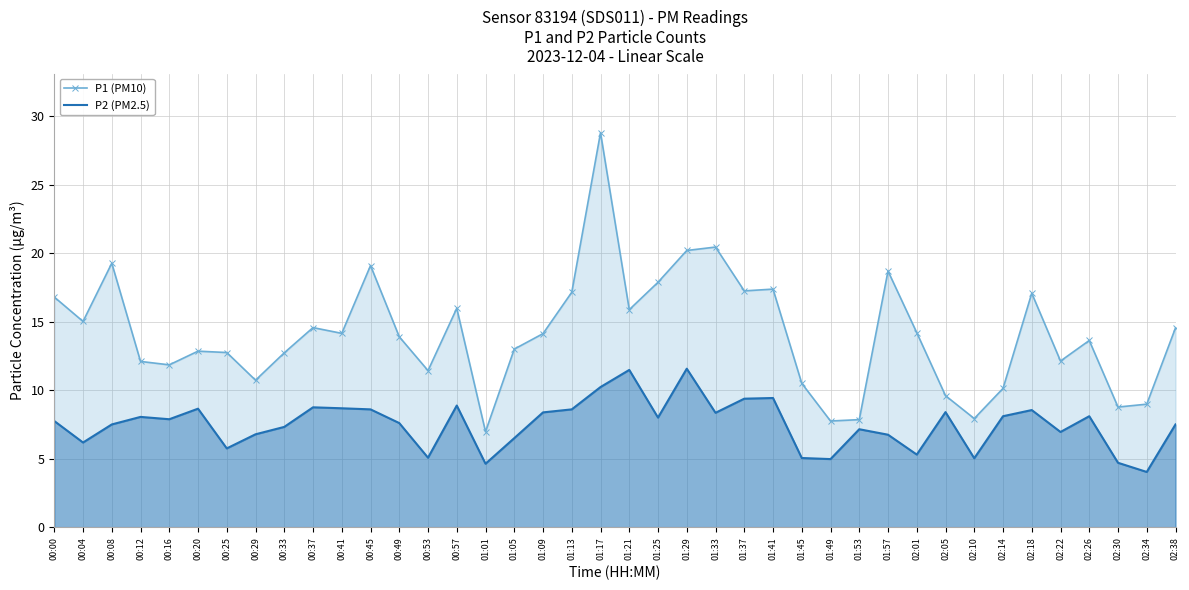

Reading left to right, what are all the values shown in this chart?

P1 (PM10): 00:00=16.8	00:04=15.0	00:08=19.3	00:12=12.1	00:16=11.8	00:20=12.8	00:25=12.8	00:29=10.7	00:33=12.7	00:37=14.6	00:41=14.2	00:45=19.1	00:49=13.9	00:53=11.4	00:57=16.0	01:01=7.0	01:05=13.0	01:09=14.1	01:13=17.1	01:17=28.8	01:21=15.9	01:25=17.9	01:29=20.2	01:33=20.4	01:37=17.2	01:41=17.4	01:45=10.5	01:49=7.8	01:53=7.8	01:57=18.7	02:01=14.2	02:05=9.6	02:10=7.9	02:14=10.1	02:18=17.1	02:22=12.1	02:26=13.6	02:30=8.8	02:34=9.0	02:38=14.6
P2 (PM2.5): 00:00=7.8	00:04=6.2	00:08=7.5	00:12=8.1	00:16=7.9	00:20=8.7	00:25=5.8	00:29=6.8	00:33=7.3	00:37=8.8	00:41=8.7	00:45=8.6	00:49=7.6	00:53=5.1	00:57=8.9	01:01=4.6	01:05=6.5	01:09=8.4	01:13=8.6	01:17=10.2	01:21=11.5	01:25=8.0	01:29=11.6	01:33=8.3	01:37=9.4	01:41=9.4	01:45=5.0	01:49=5.0	01:53=7.2	01:57=6.8	02:01=5.3	02:05=8.4	02:10=5.0	02:14=8.1	02:18=8.6	02:22=7.0	02:26=8.1	02:30=4.7	02:34=4.0	02:38=7.5